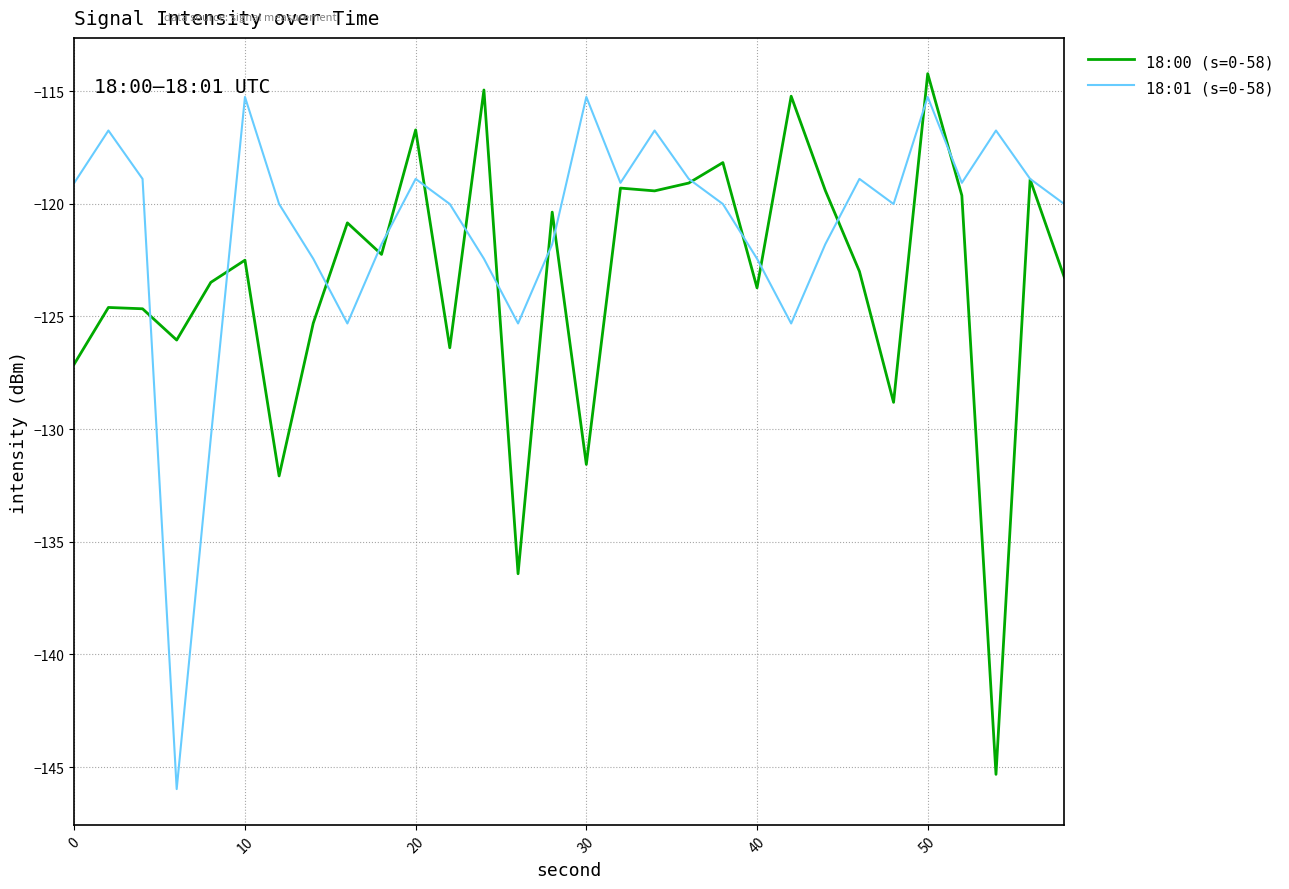

What is the minimum value shown in the chart?

-146.0